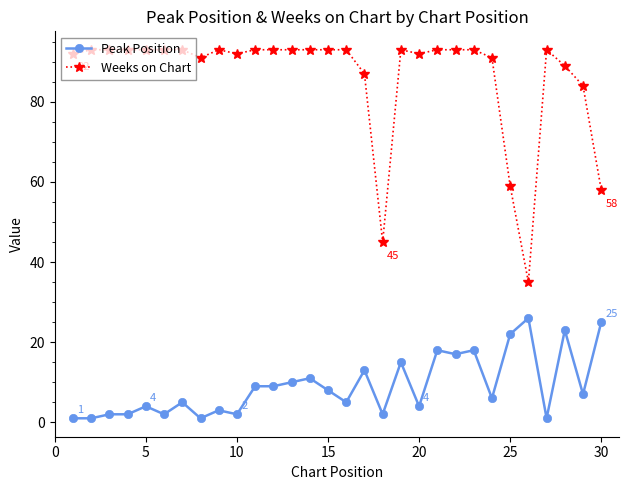

What is the sum of all Weeks on Chart values?

2589